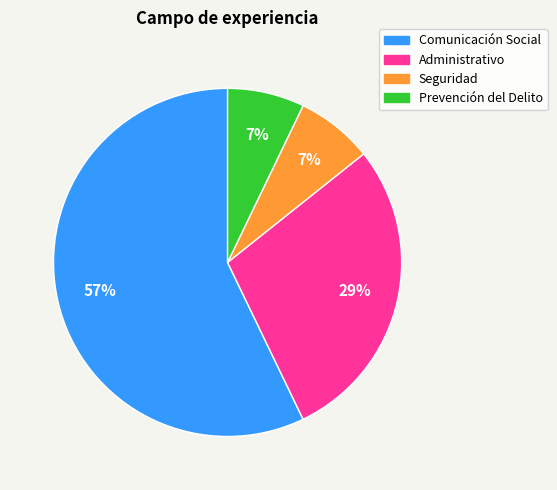

To the nearest percent, what portion does Administrativo represent?

29%